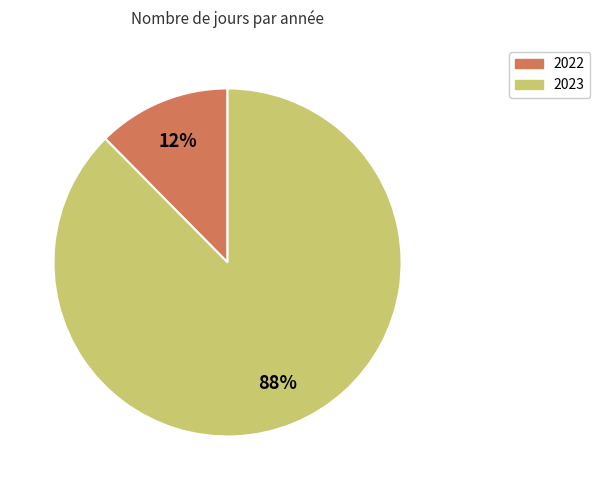

To the nearest percent, what percentage of the pie is 2023?

88%